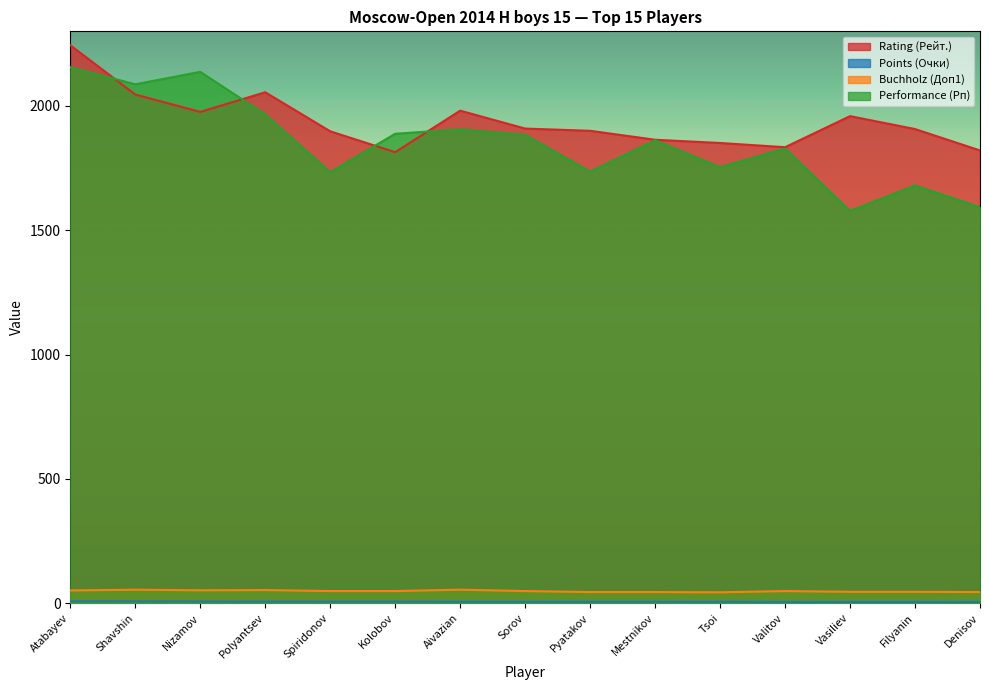

True or false: Rating (Рейт.) has more than 2 points higher than both neighbors.

True